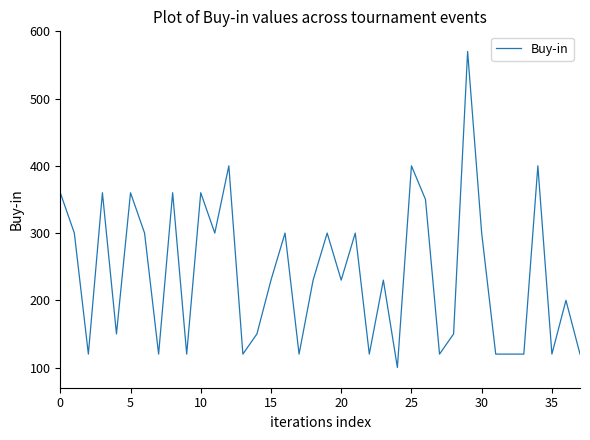

What is the minimum value shown in the chart?

100